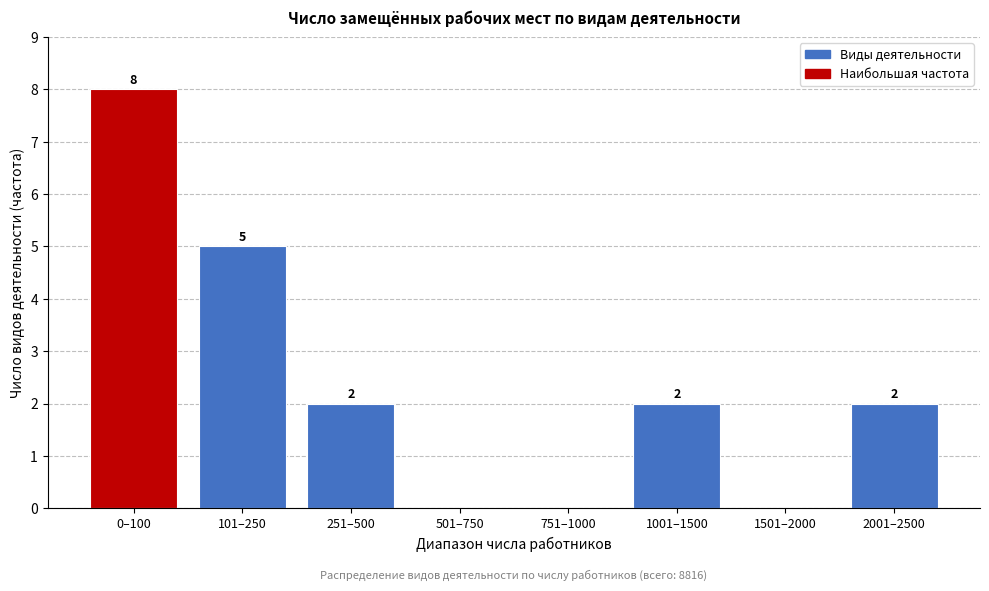

Reading right to left, what are all the values shown in this chart?

2001–2500=2	1501–2000=0	1001–1500=2	751–1000=0	501–750=0	251–500=2	101–250=5	0–100=8